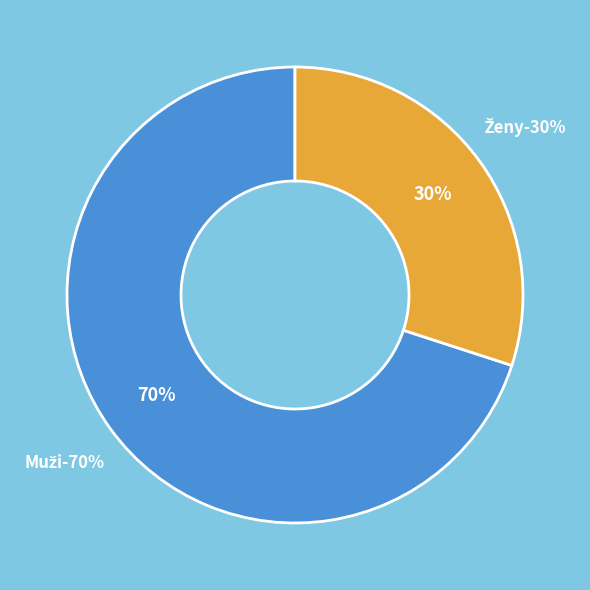

To the nearest percent, what is the combined percentage of Ženy and Muži?

100%